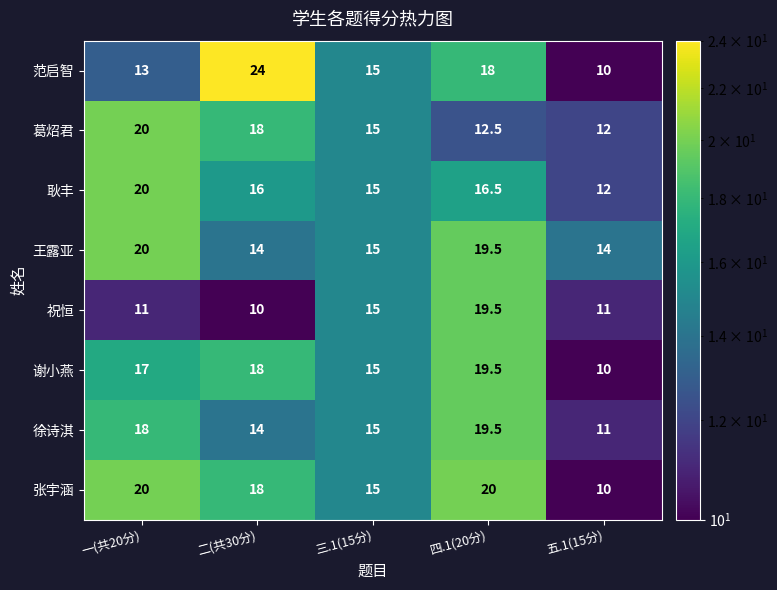

Count the number of categories in the chart.

5